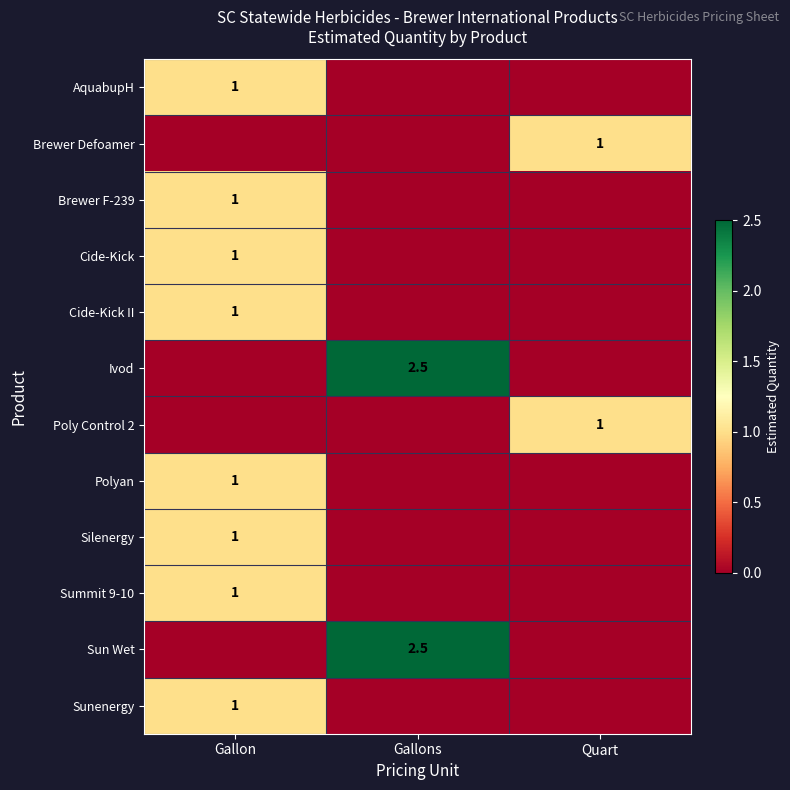

Is it true that Cide-Kick II equals 0.5 at Gallon?

False